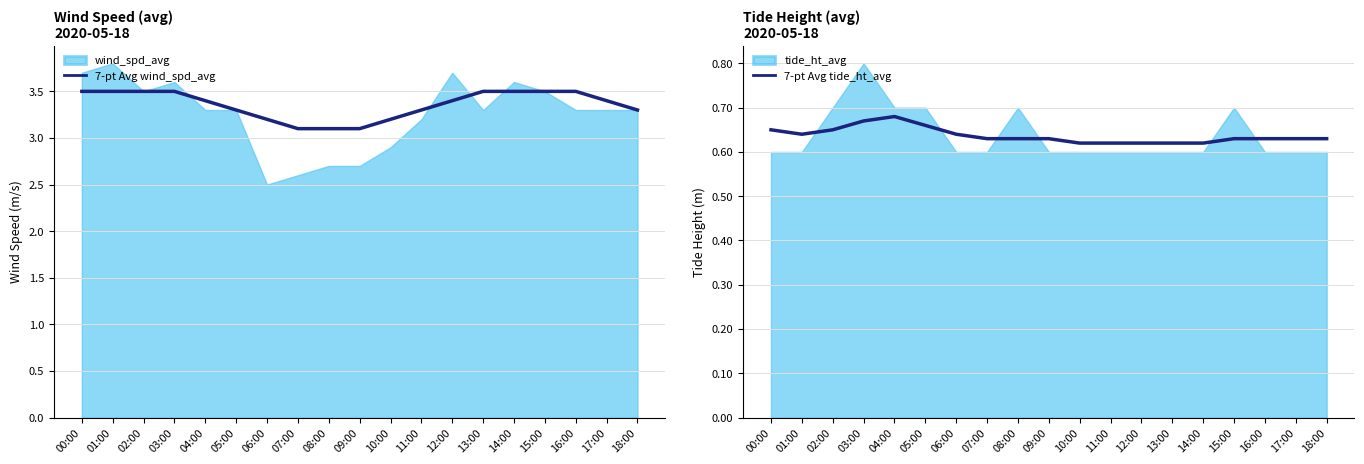

Is it true that 7-pt Avg wind_spd_avg equals 3.3 at 11:00?

True